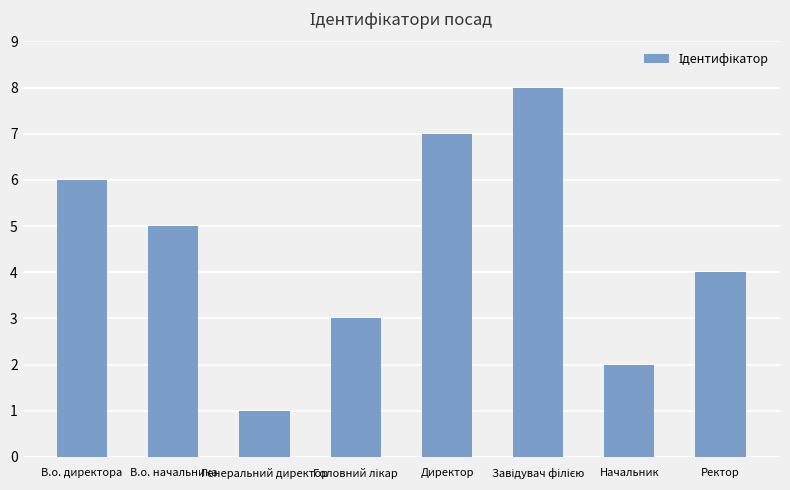

At which label does the data first exceed 5?

В.о. директора